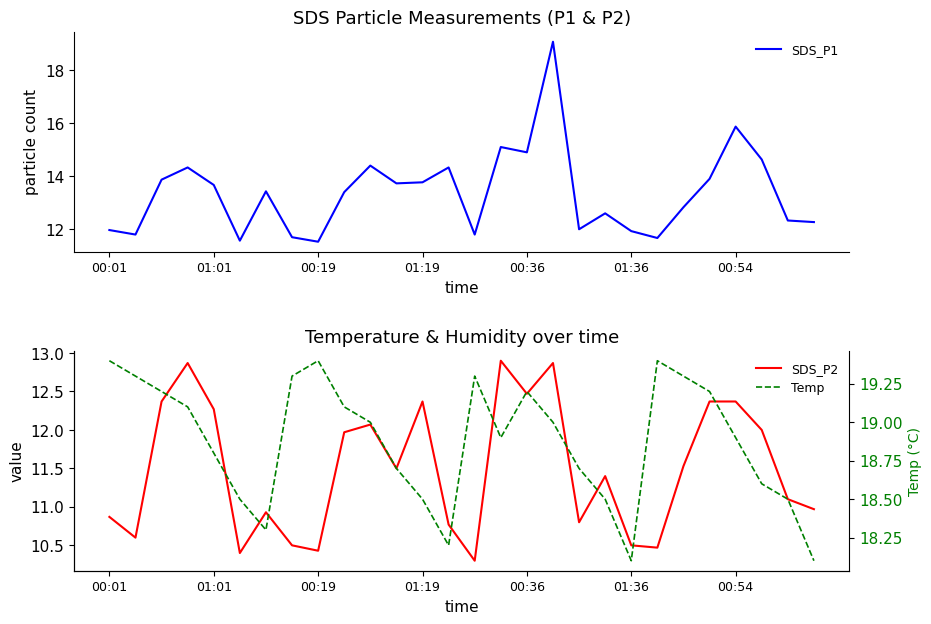

What is the lowest value of the SDS_P1 series?

11.5